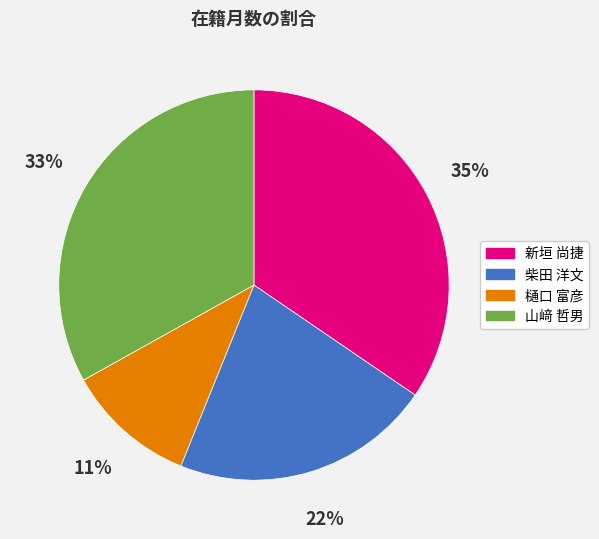

Is it true that 新垣 尚捷 is 47% of the pie?

False